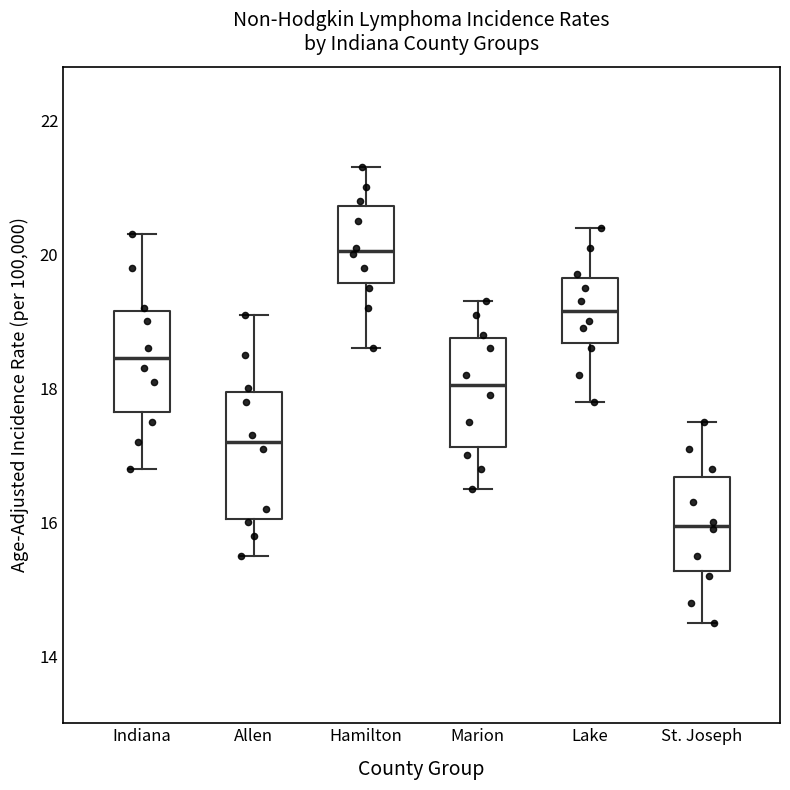

Which box has the lowest median line?

St. Joseph